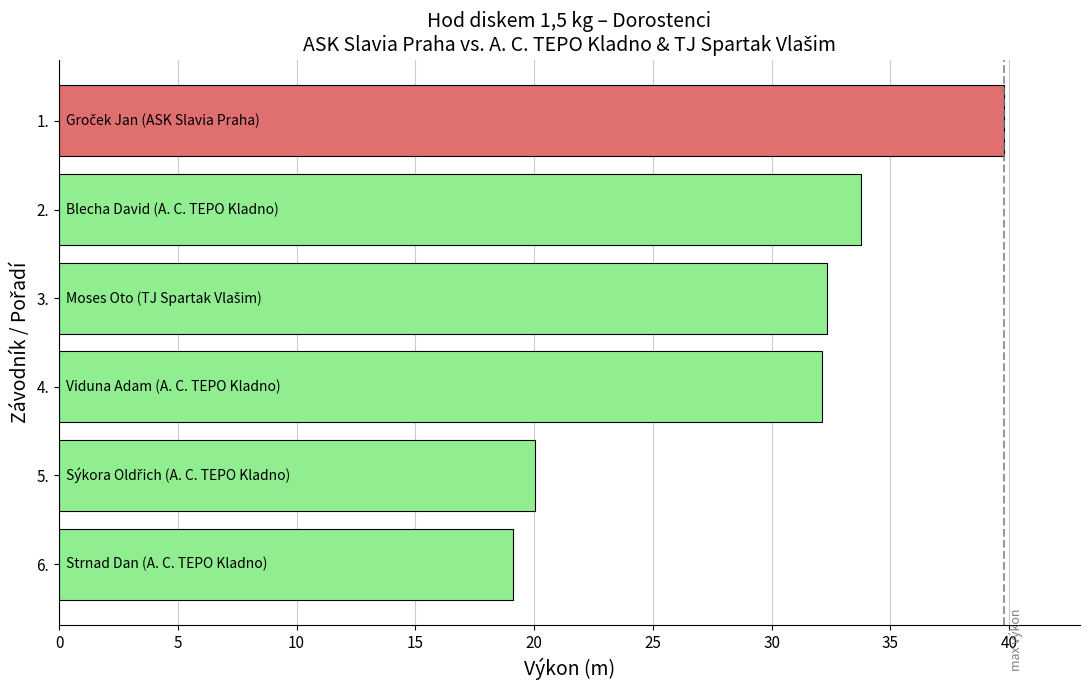

What is the sum of all values?

177.2